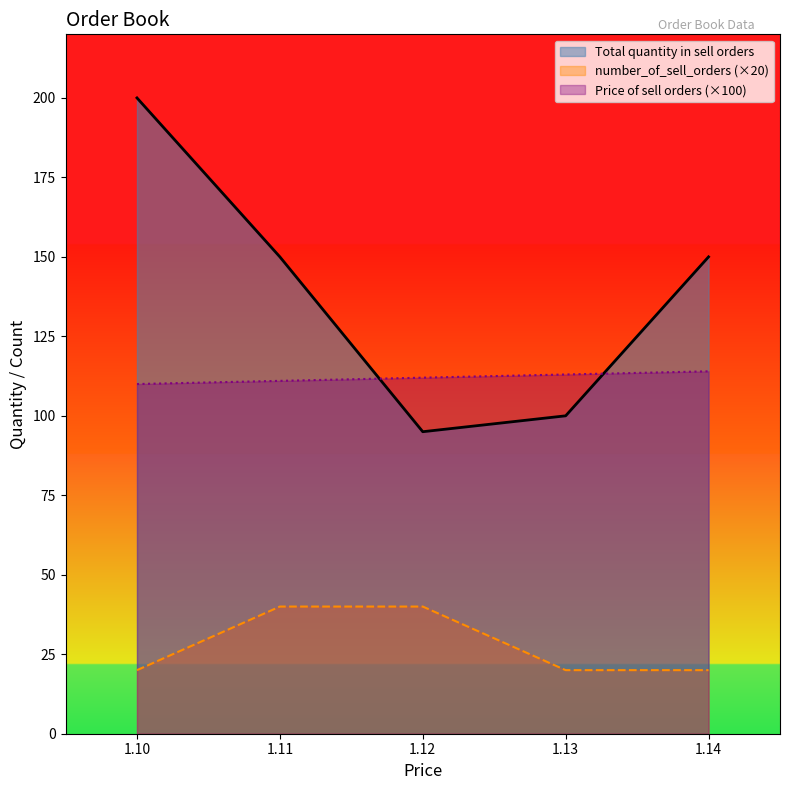

The value of number_of_sell_orders (×20) at 1.12 is 16.1. True or false?

False